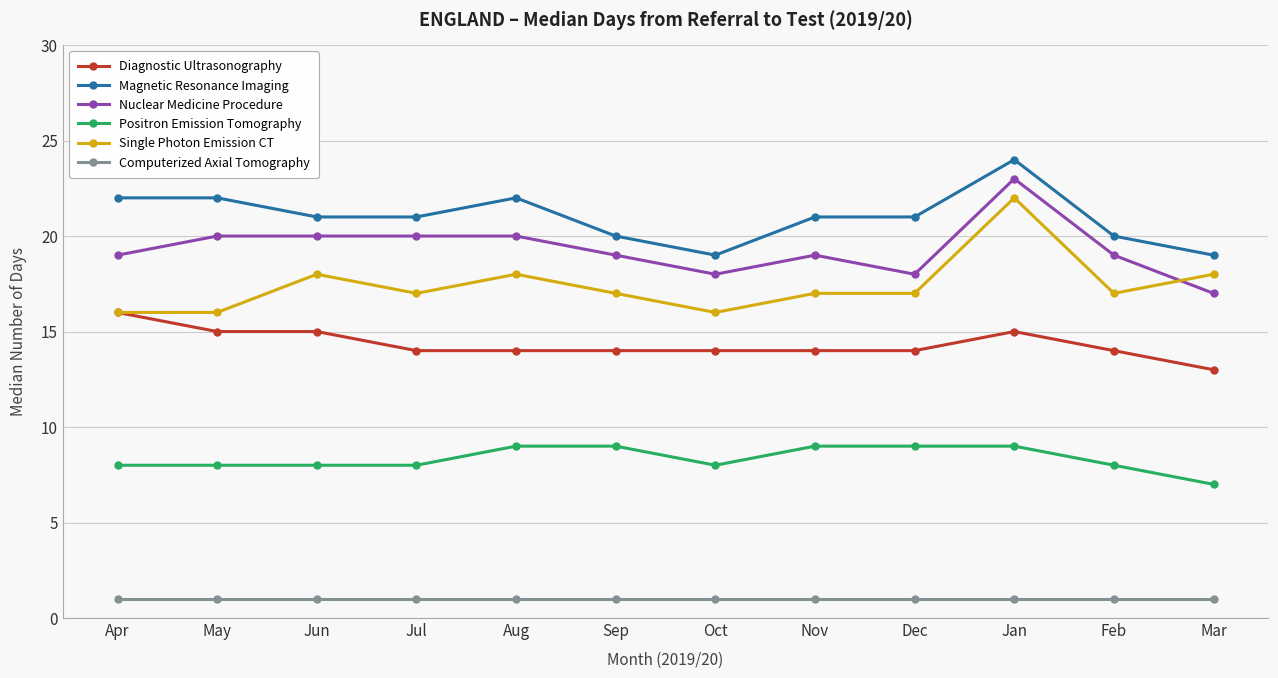

What is the minimum value for Single Photon Emission CT?

16